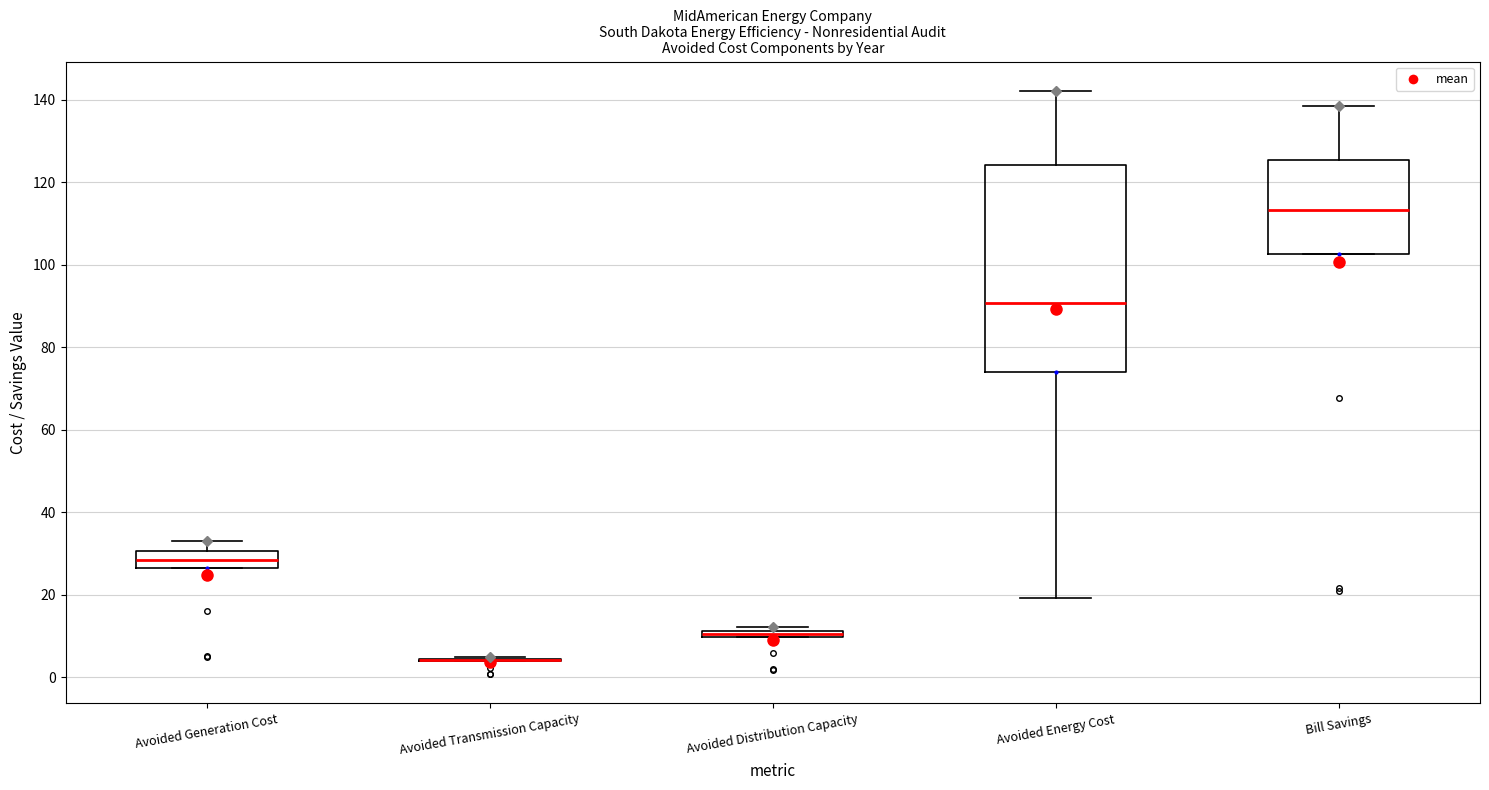

Where is the lower edge of the box for Avoided Distribution Capacity on the y-axis? The values are not printed on the chart, so give them approximately, as read against the axis.

10